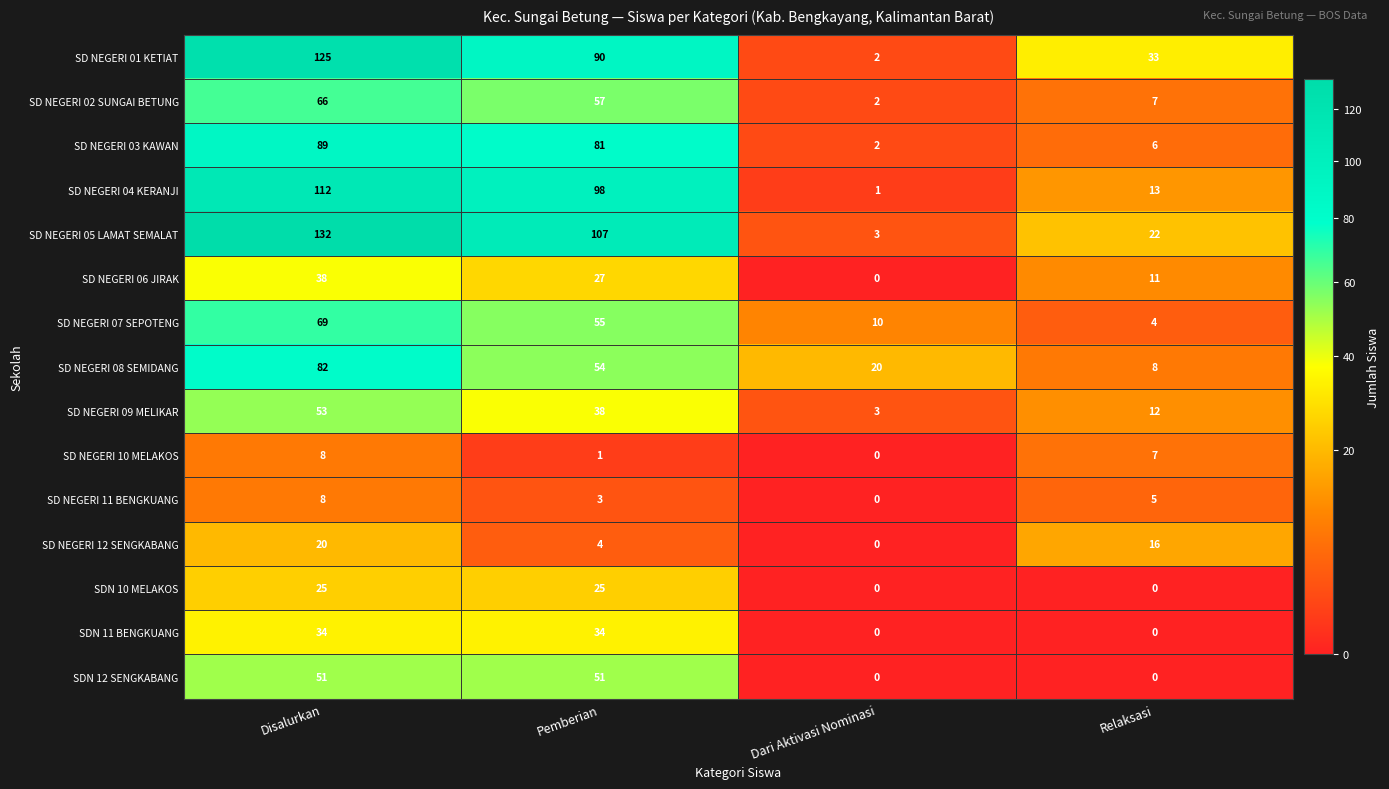

What is the greatest value displayed?

132